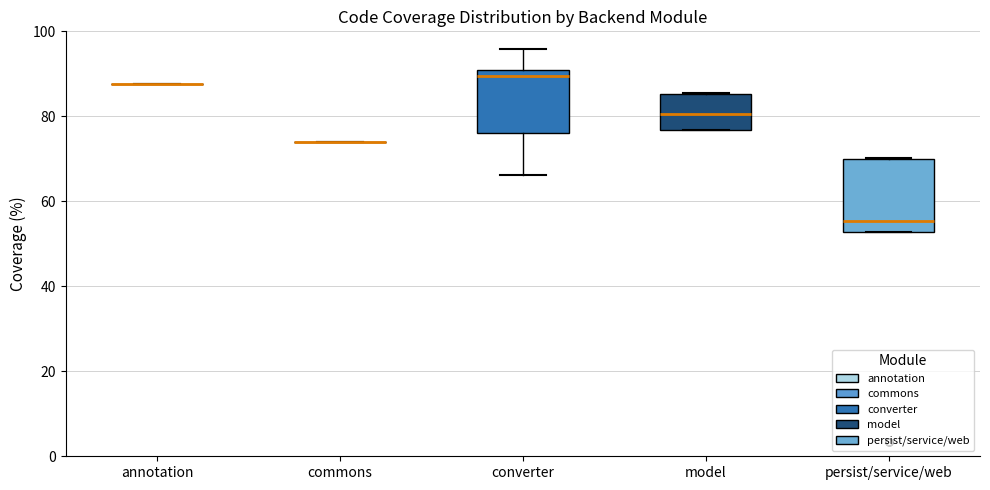

Reading left to right, transcribe this box plot: for each box, give where its median line is, the range the box spans, and where its two whiskers end, as read against the y-axis. The values are not printed on the chart, so give them approximately, as read against the axis.

annotation: box collapsed to a line at 88, whiskers 88 to 88
commons: box collapsed to a line at 74, whiskers 74 to 74
converter: median 90 (just below the box's upper edge), box 76 to 90, whiskers 66 to 96
model: median 80, box 76 to 86, whiskers 76 to 86
persist/service/web: median 56, box 52 to 70, whiskers 52 to 70